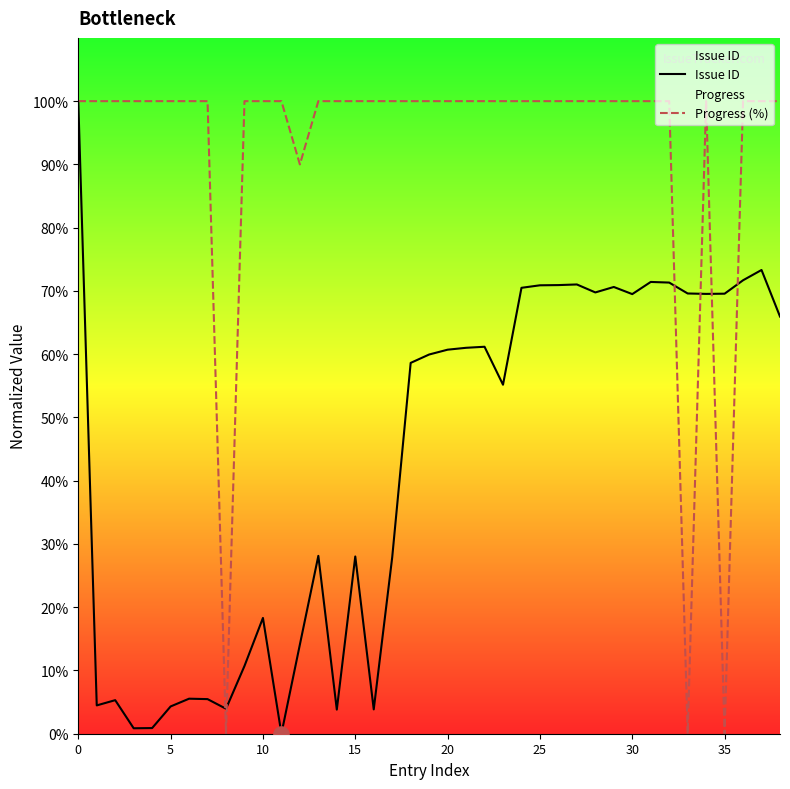

What is the total value across all series at 22?

161.2